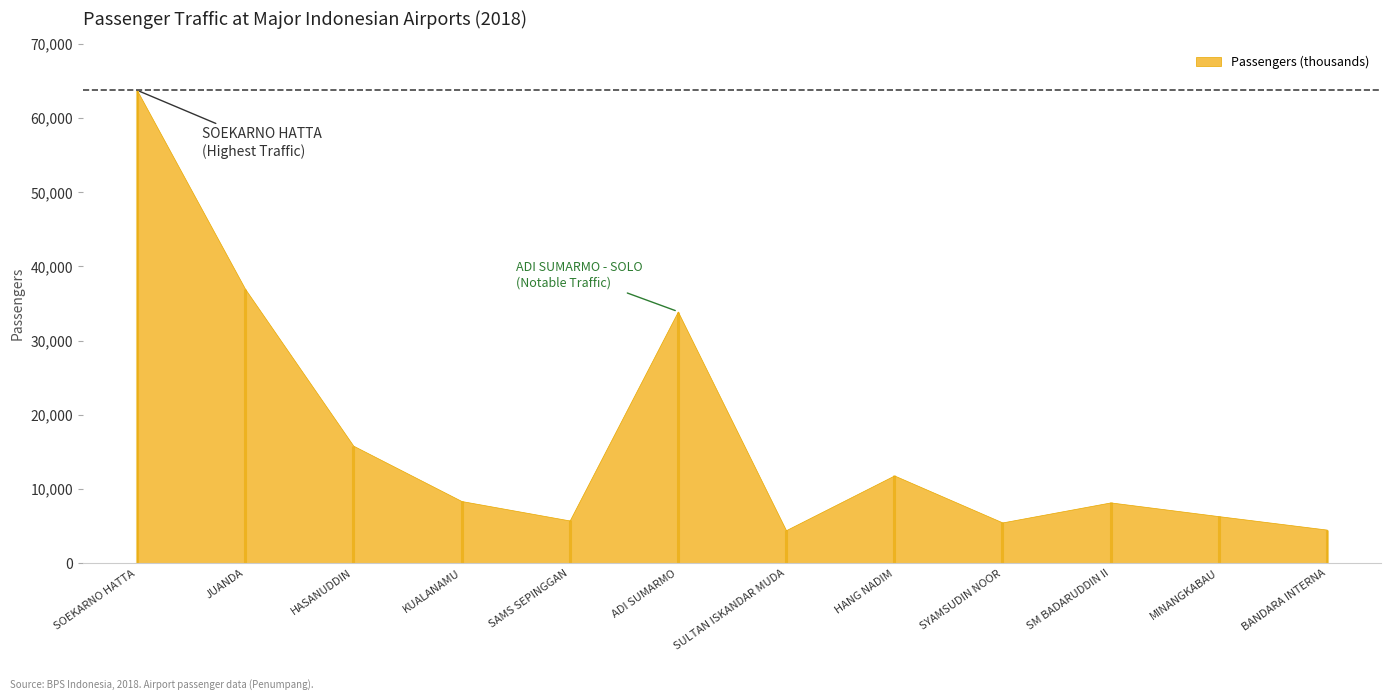

Where does the data first go above 8374?

SOEKARNO HATTA - JAKARTA